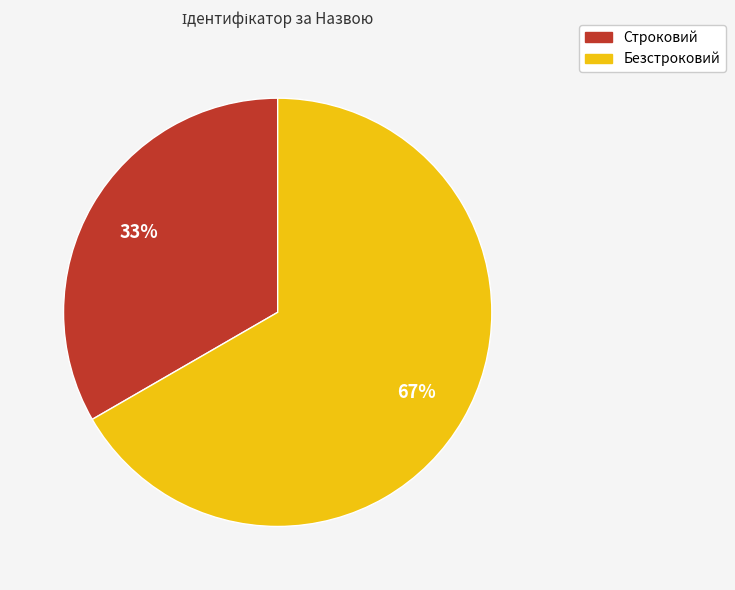

To the nearest percent, what is the combined percentage of Безстроковий and Строковий?

100%